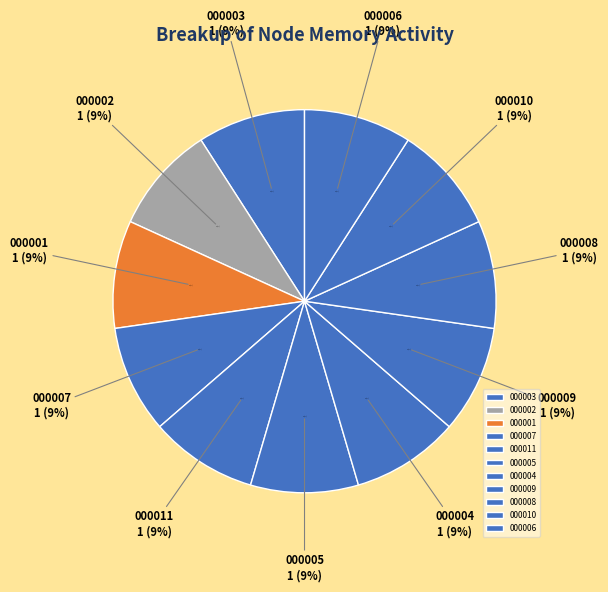

What percentage is the ncmemory_244689_000004 slice, to the nearest percent?

9%